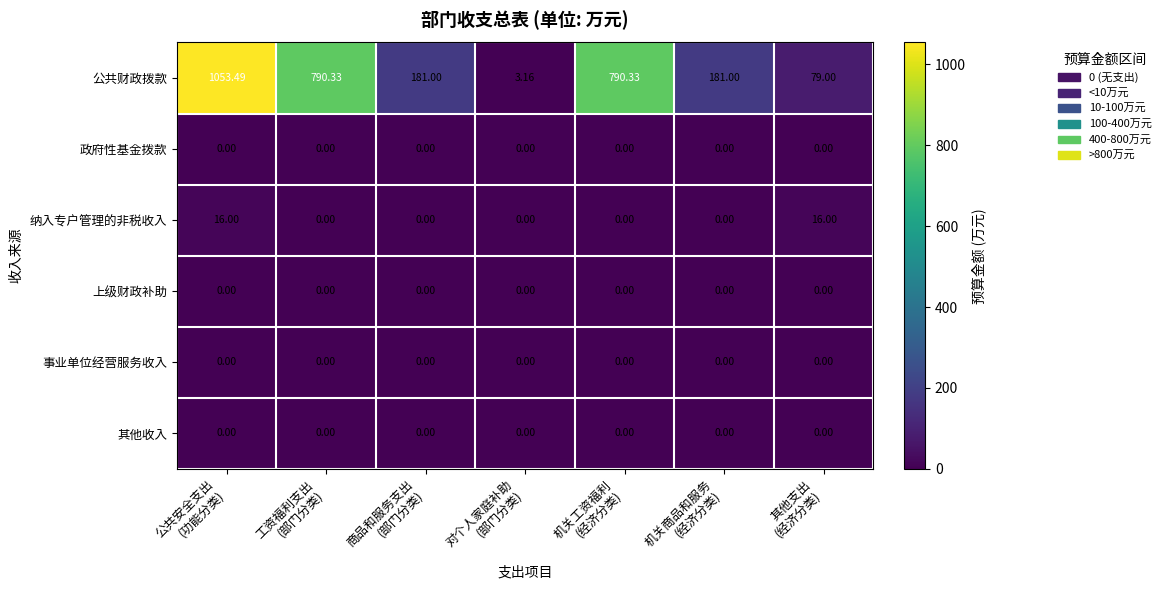

Which series has the largest total across all categories?

公共财政拨款